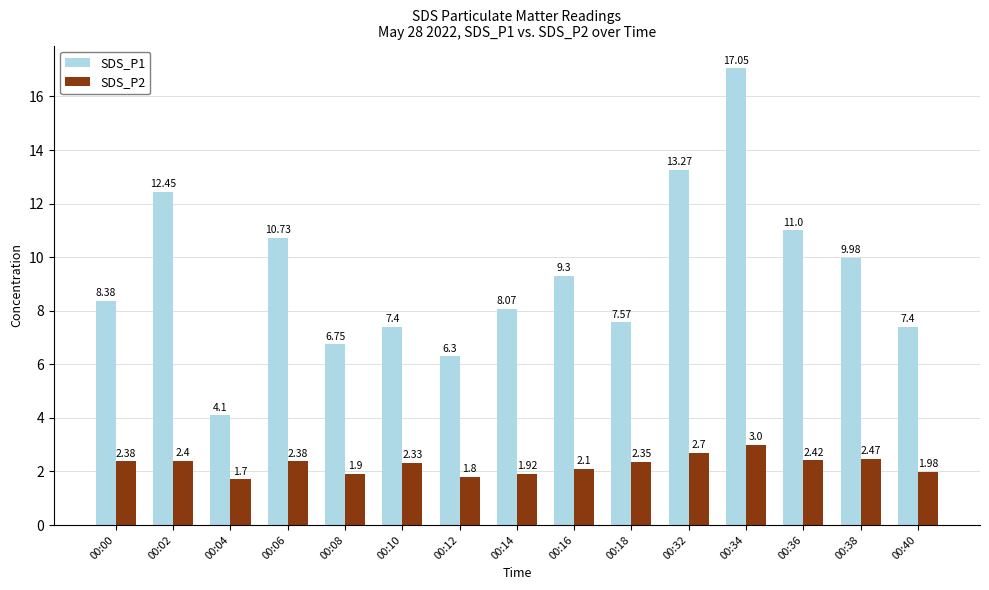

At which category is the sum across all series the highest?

00:34